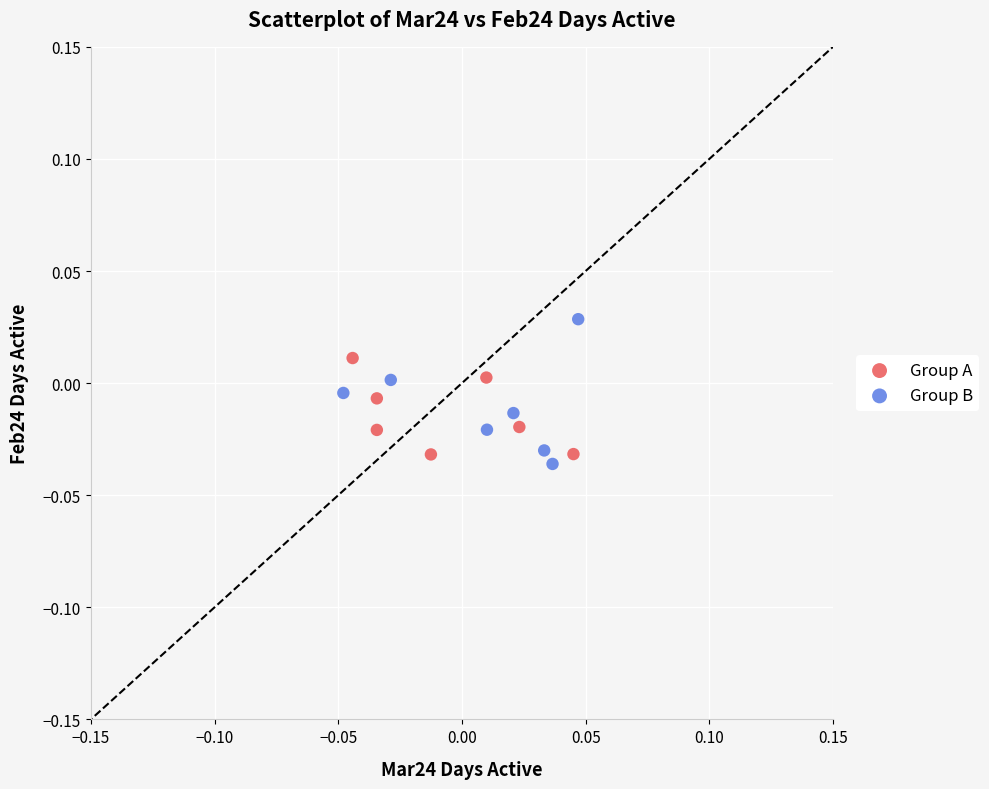

Which series has the largest Y range (max minus min)?

Group B